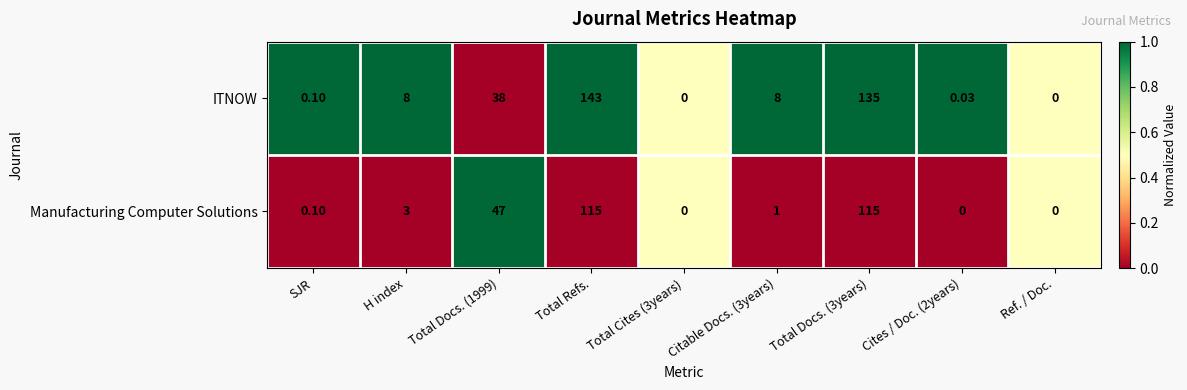

Rank the series by their maximum value, from highest to lowest.

ITNOW, Manufacturing Computer Solutions